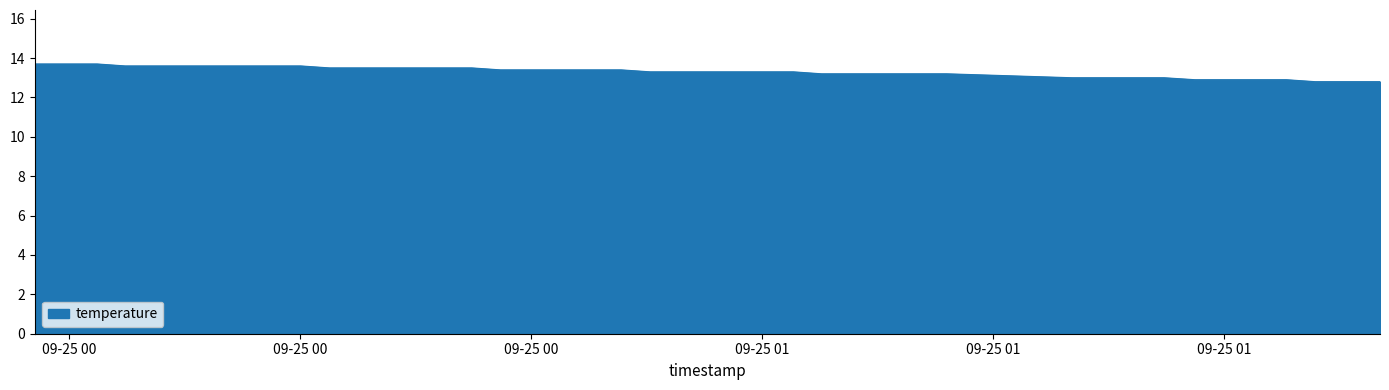

What is the maximum value shown in the chart?

13.7